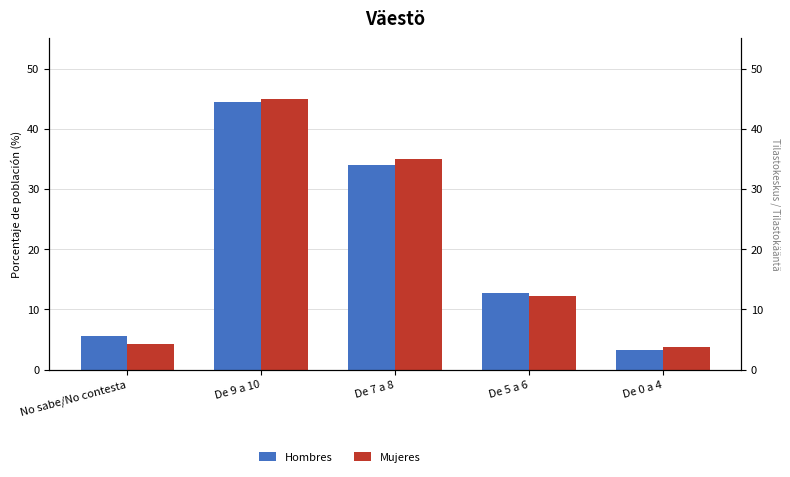

How many bars are there in total?

10